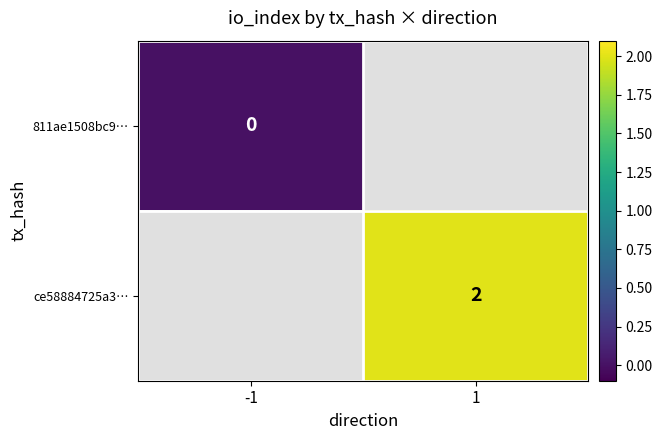

The value of ce58884725a3… at 1 is 2. True or false?

True